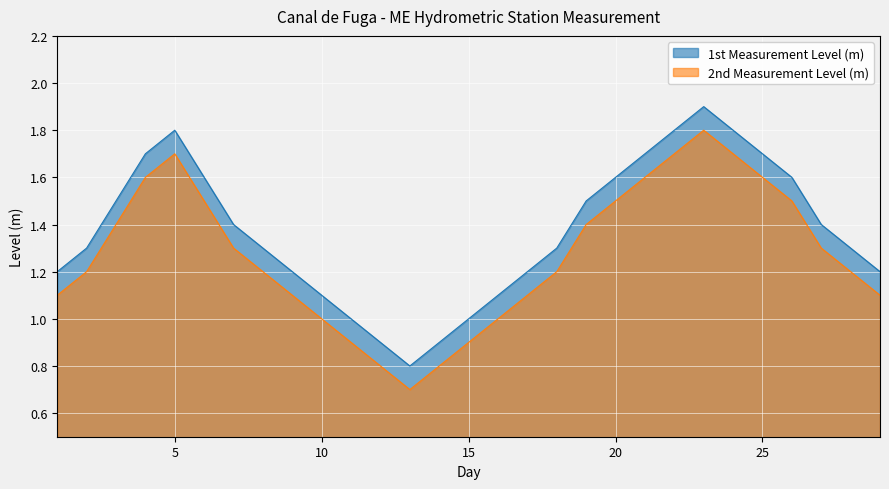

List the labels in order of 1st Measurement Level (m) value, smallest first.

13, 12, 14, 11, 15, 10, 16, 1, 9, 17, 29, 2, 8, 18, 28, 7, 27, 3, 19, 6, 20, 26, 4, 21, 25, 5, 22, 24, 23